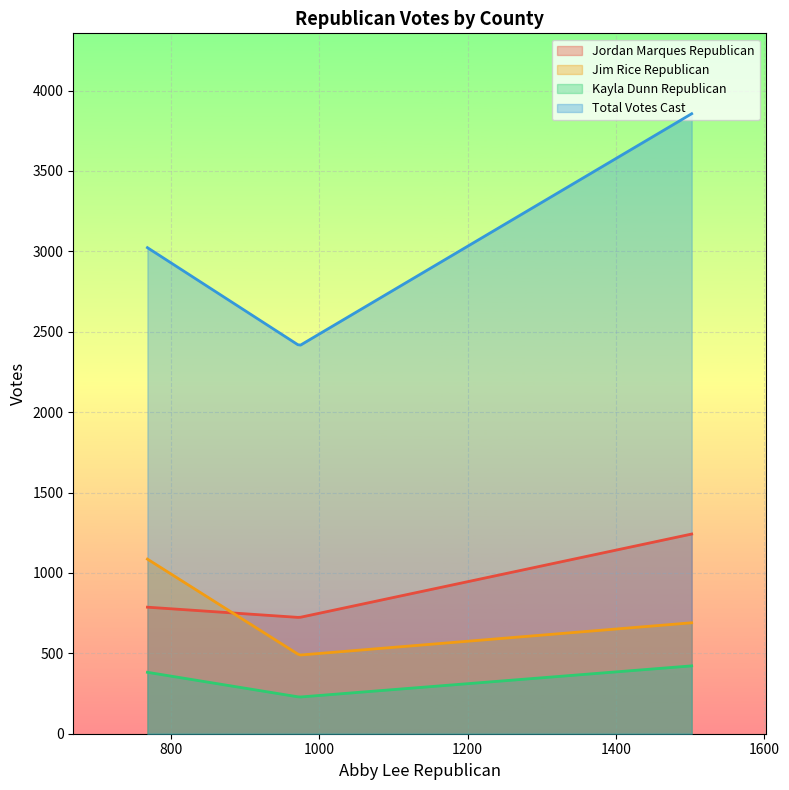

Reading left to right, extract all data points from this chart.

Jordan Marques Republican: Canyon=787	Payette=1242	Washington=723
Jim Rice Republican: Canyon=1086	Payette=690	Washington=489
Kayla Dunn Republican: Canyon=382	Payette=422	Washington=228
Total Votes Cast: Canyon=3023	Payette=3856	Washington=2413